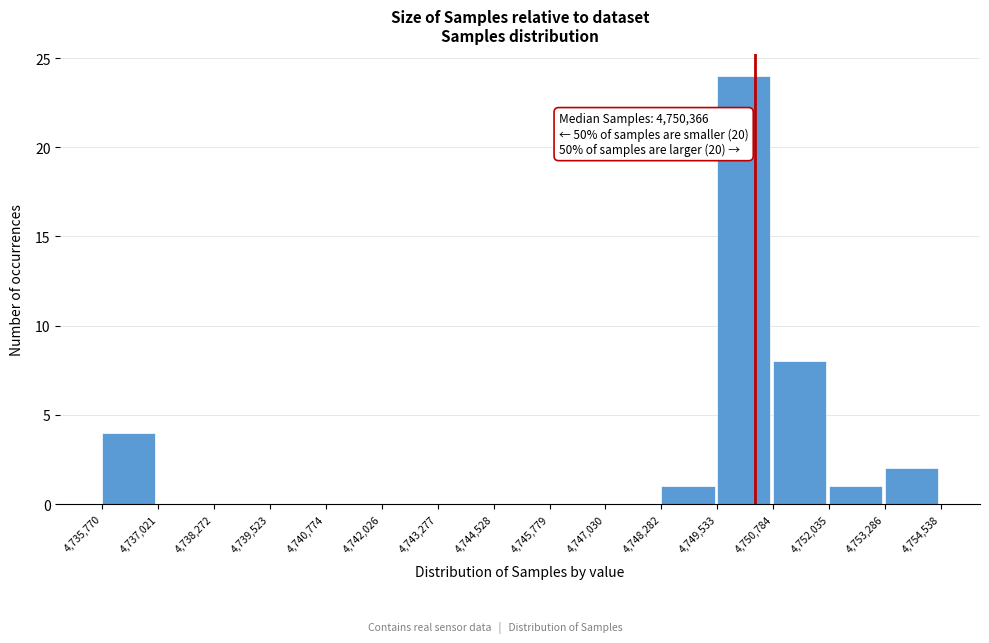

Over which range of the x-axis is the bar tallest?

4,749,533 to 4,750,784